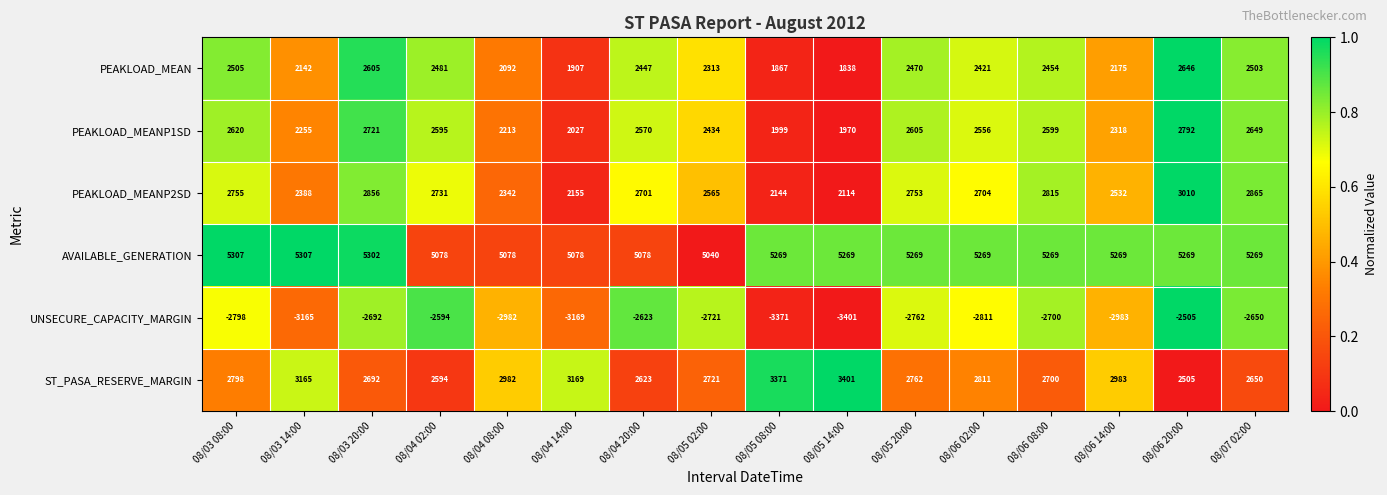

Read the PEAKLOAD_MEANP2SD value at 08/03 20:00, to the nearest 50.

2850